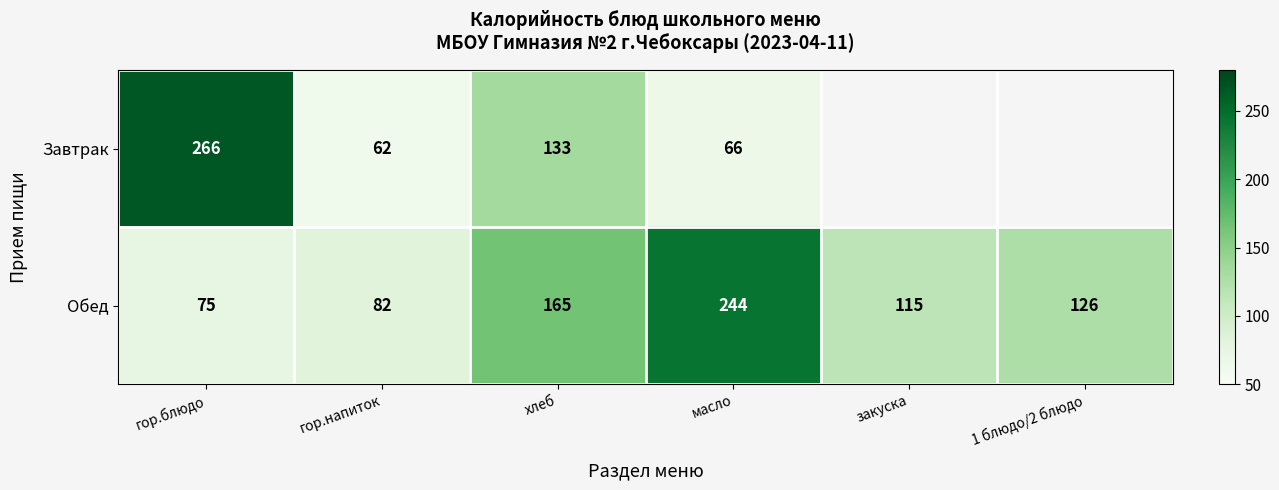

At which label is Обед closest to 159?

хлеб